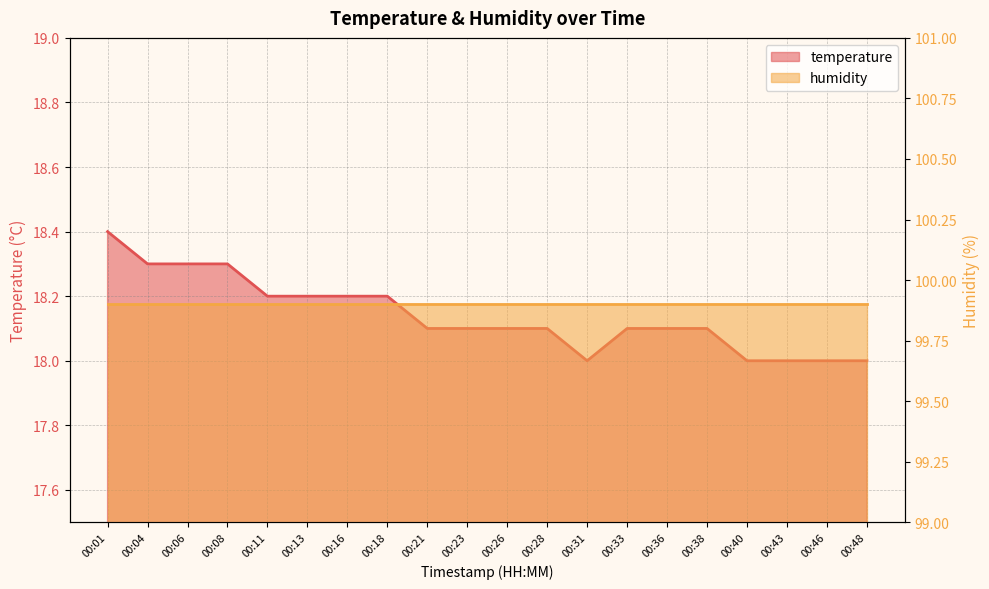

What is the change in value from 00:01 to 00:13?

-0.2